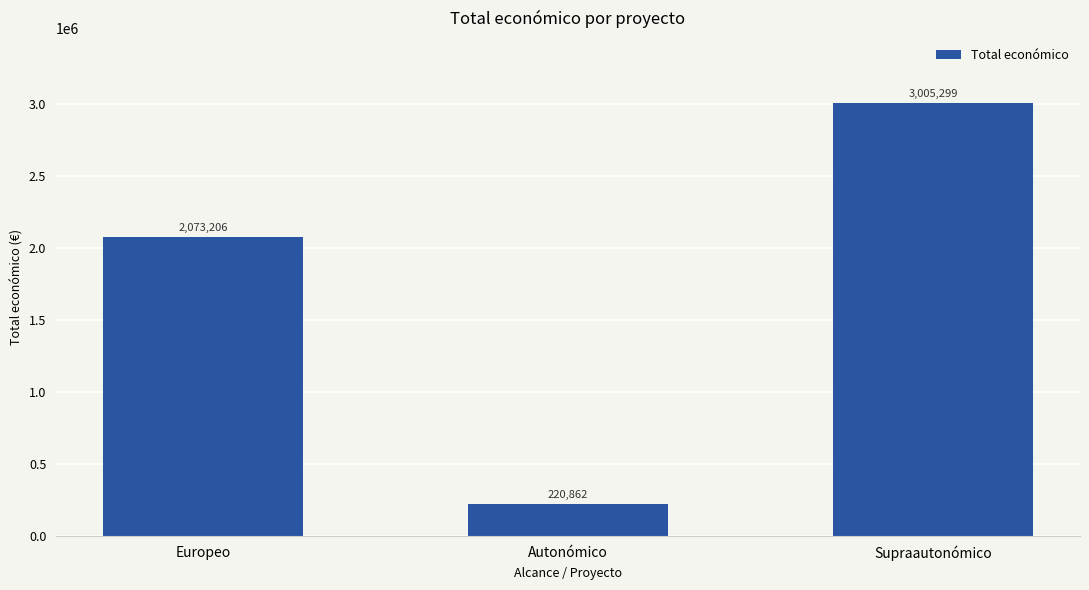

What is the ratio of the value at Autonómico to the value at Europeo?

0.1